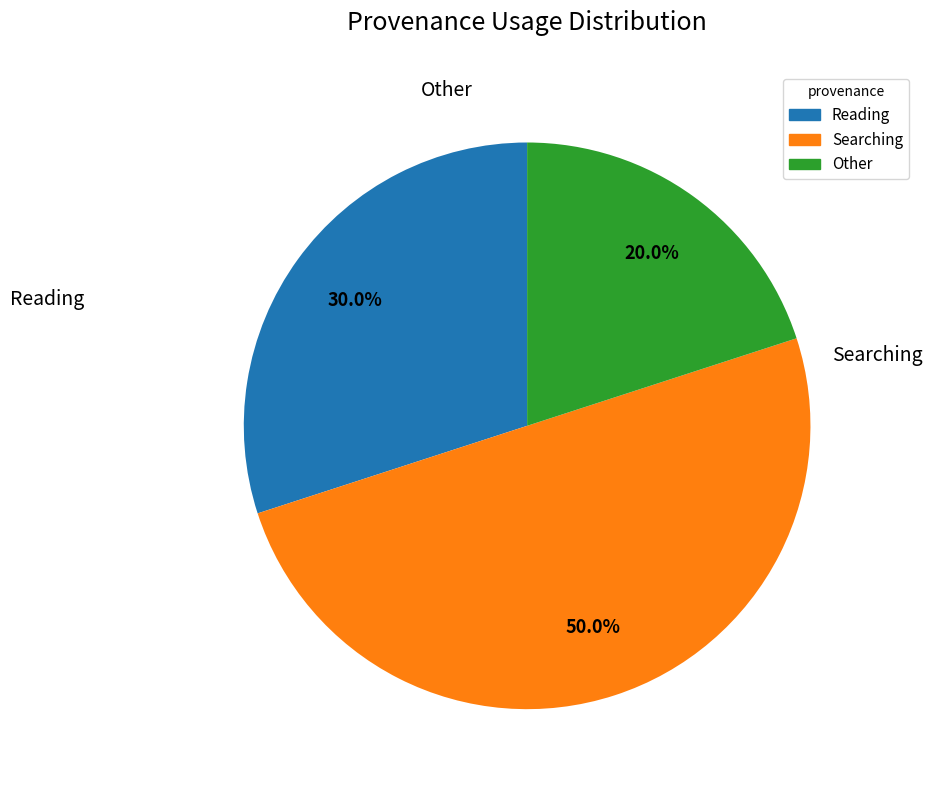

Which has a higher value, Other or Searching?

Searching